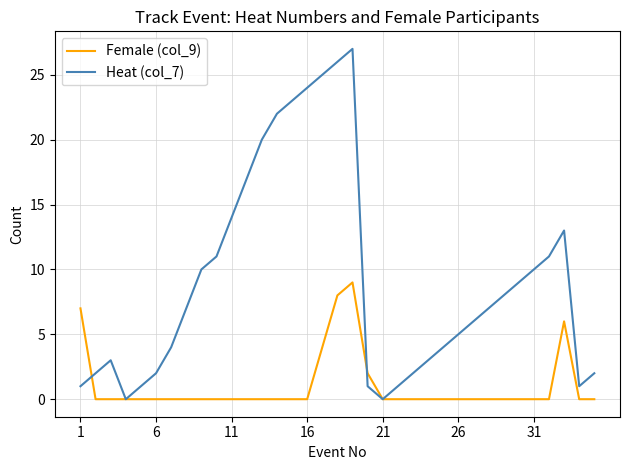

List the series in order of their overall mean, highest first.

Heat (col_7), Female (col_9)